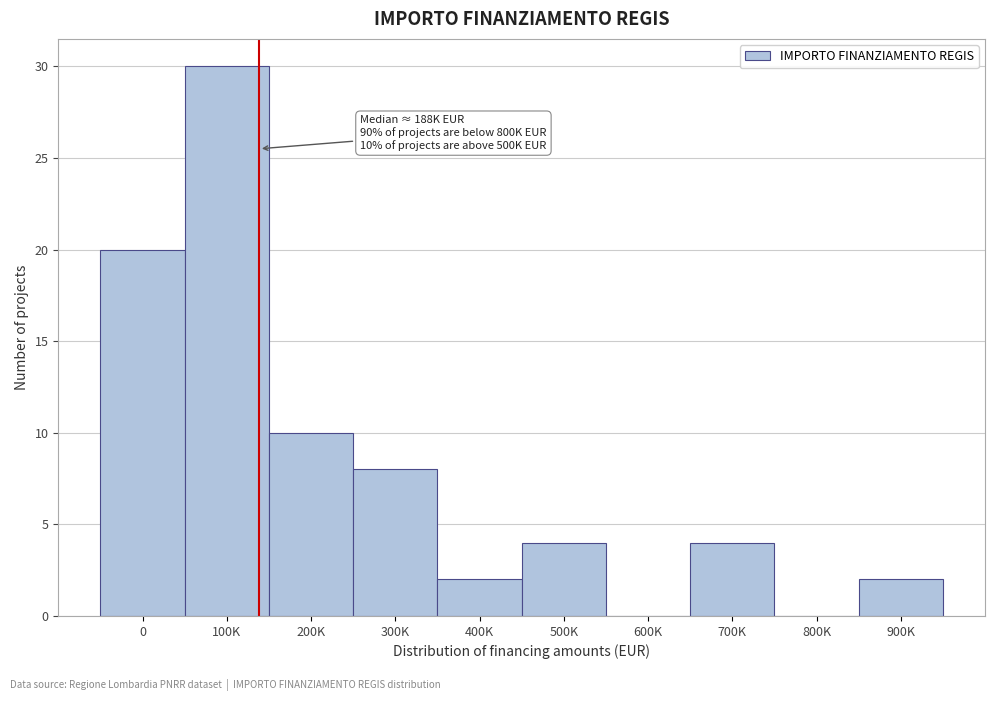

Reading left to right, transcribe all the data shown in this chart.

0=20	100K=30	200K=10	300K=8	400K=2	500K=4	600K=0	700K=4	800K=0	900K=2